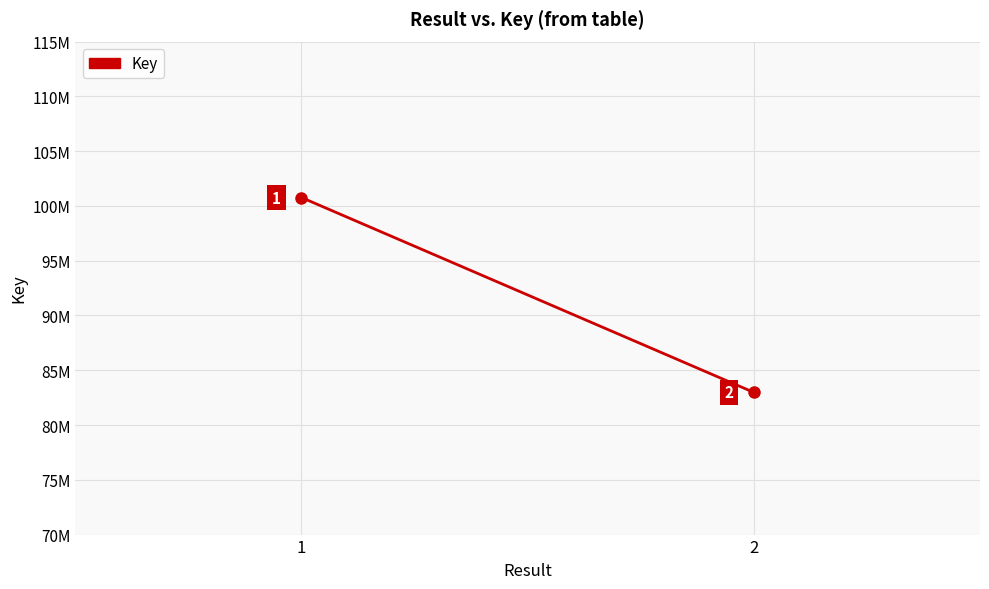

Is this an area chart (filled region under the line)?

No